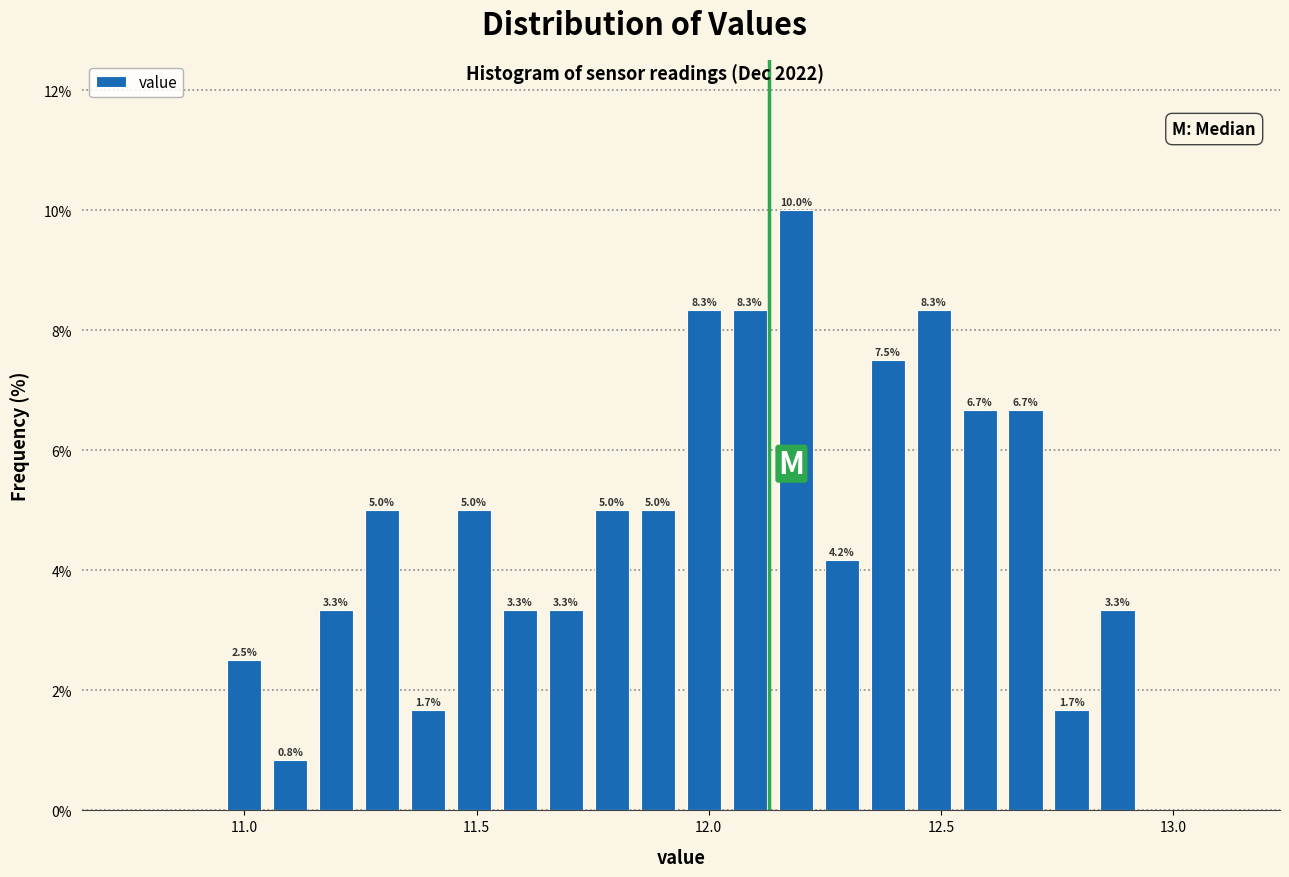

Read against the x-axis, roughly where is the centre of the tallest bar?

12.20